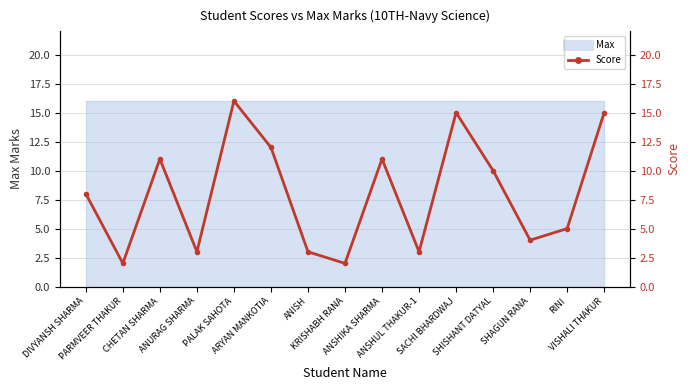

List the labels in order of value, largest first.

PALAK SAHOTA, SACHI BHARDWAJ, VISHALI THAKUR, ARYAN MANKOTIA, CHETAN SHARMA, ANSHIKA SHARMA, SHISHANT DATYAL, DIVYANSH SHARMA, RINI, SHAGUN RANA, ANURAG SHARMA, ANISH, ANSHUL THAKUR-1, PARMVEER THAKUR, KRISHABH RANA